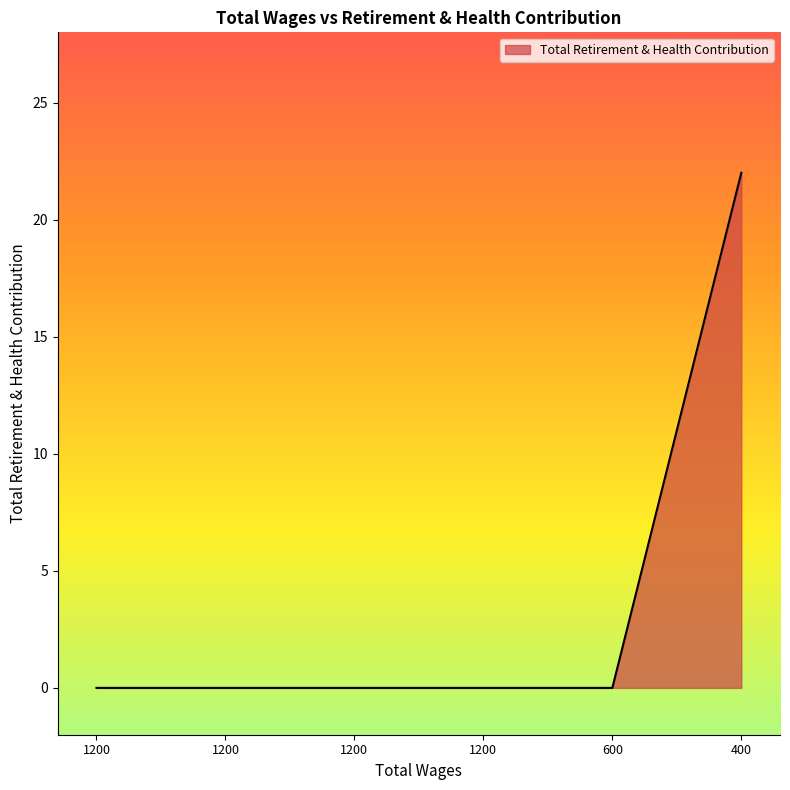

What is the difference between the maximum and minimum values?

22